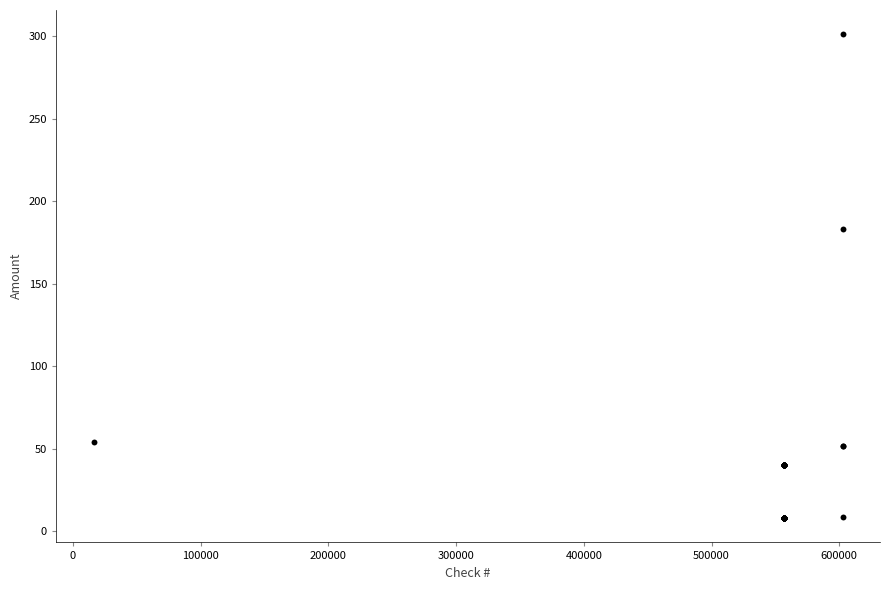

What Y value in the scatter plot is closest to 154?

183.0